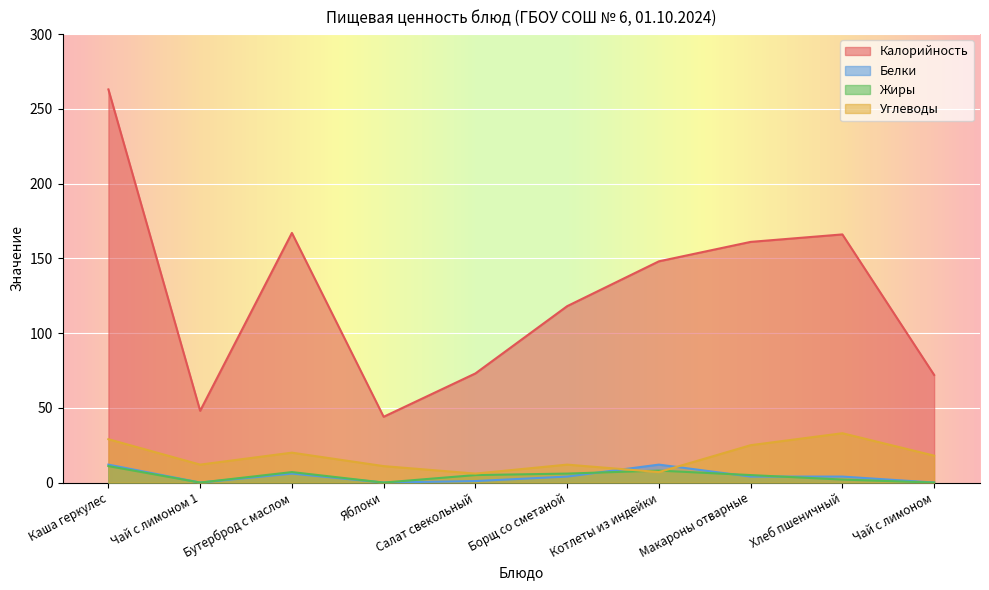

Between Бутерброд с маслом and Чай с лимоном, which is larger?

Бутерброд с маслом